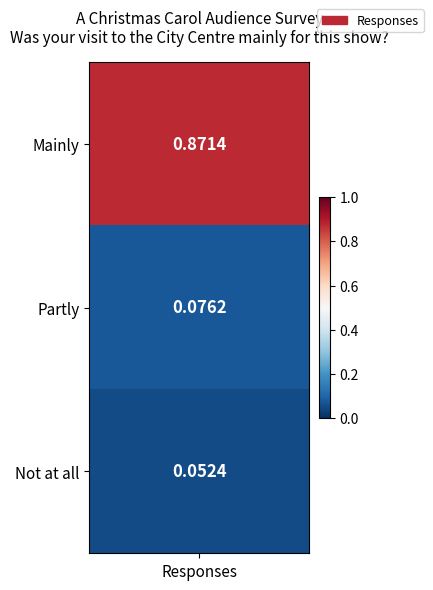

Reading left to right, what are all the values shown in this chart?

0.9	0.1	0.1